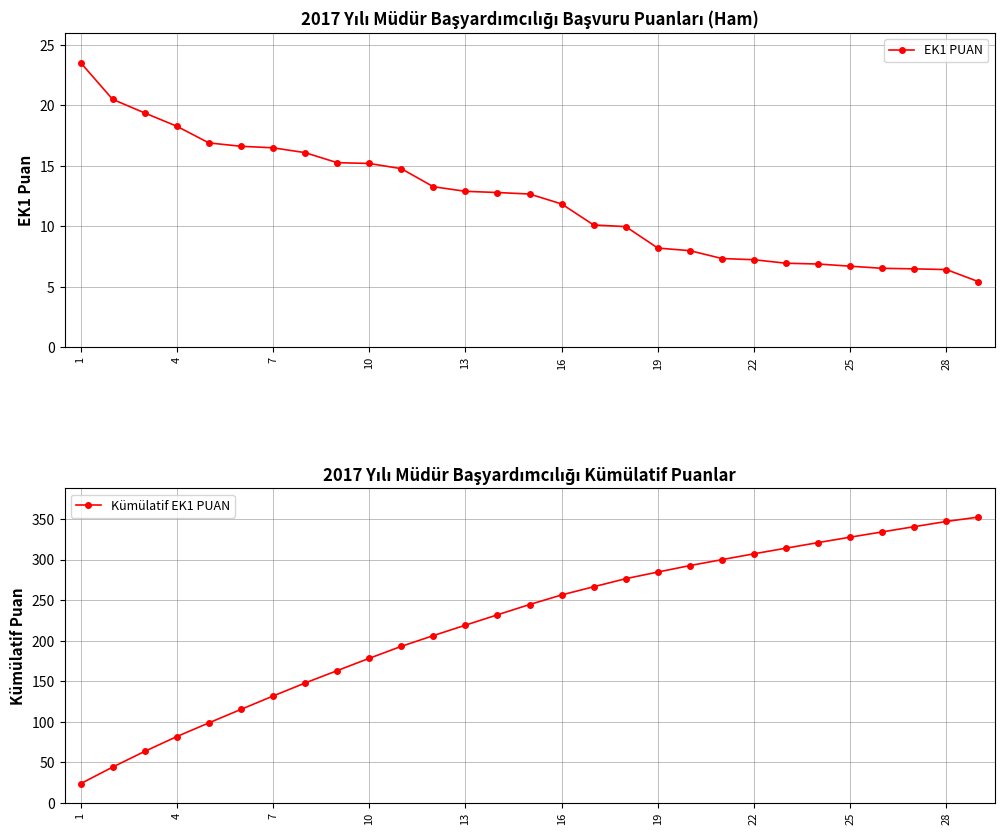

Does the chart display data point markers on the line(s)?

Yes